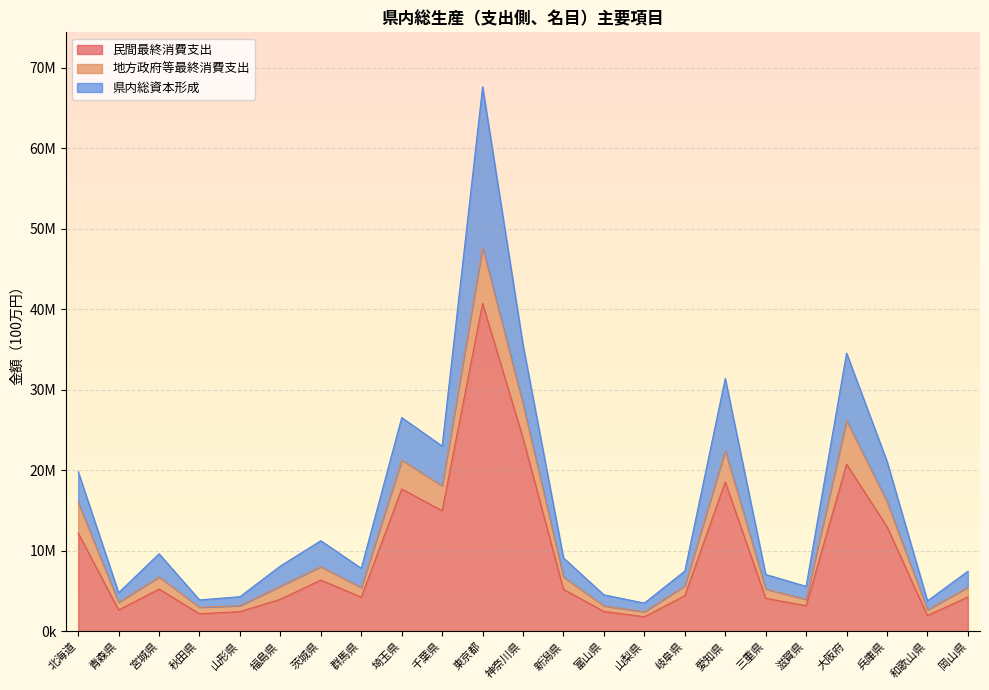

True or false: 民間最終消費支出 and 地方政府等最終消費支出 intersect in this chart.

False